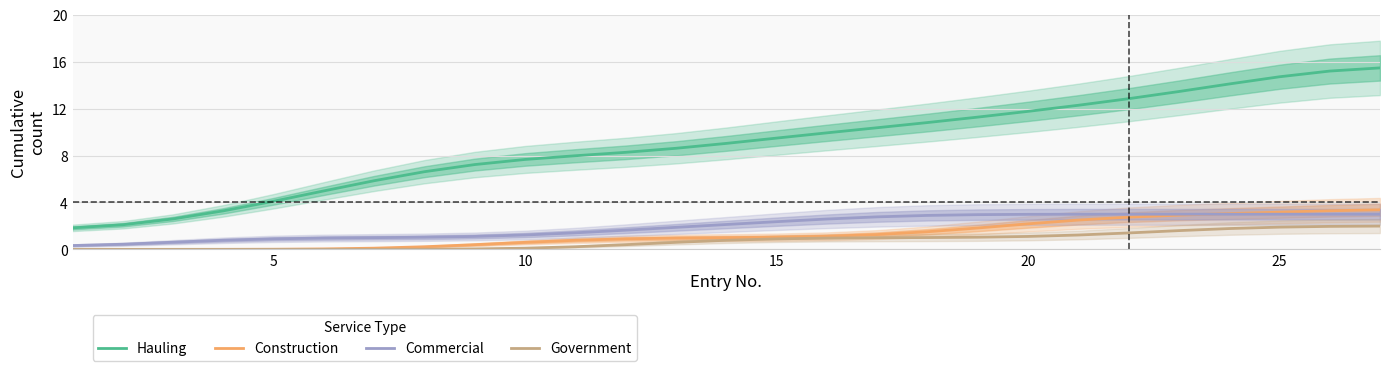

The Government series shows 0.1 at 10. True or false?

True